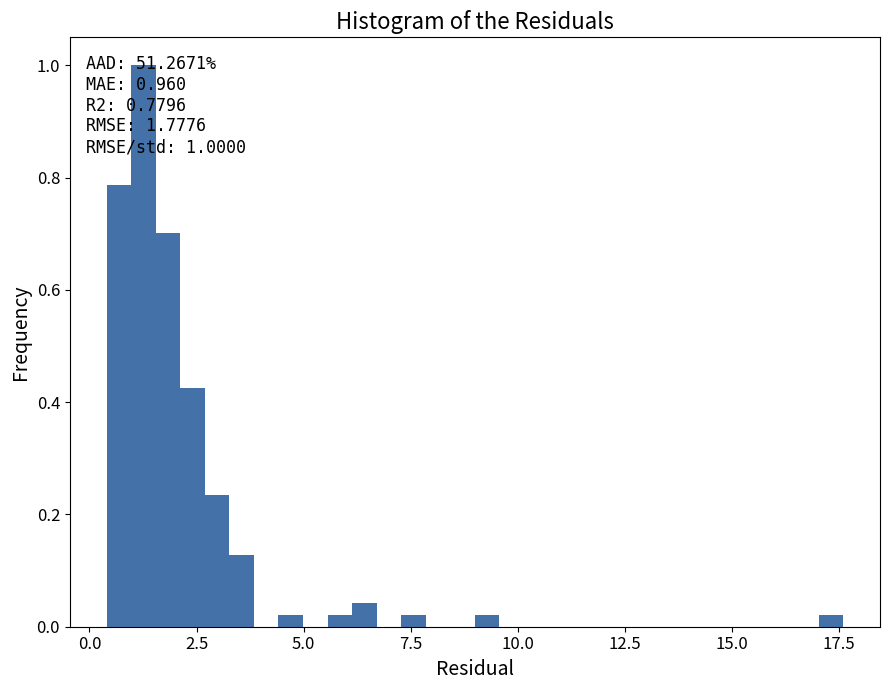

Read against the x-axis, roughly where is the centre of the tallest bar?

1.5